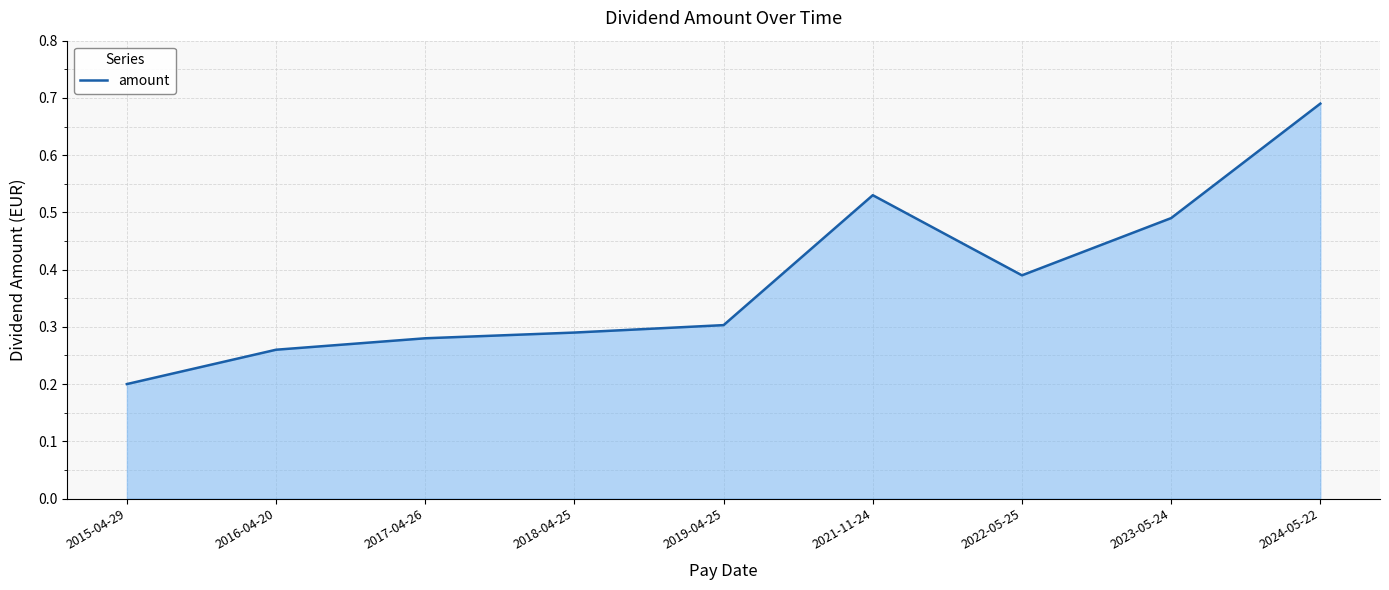

What position from the left is 2023-05-24?

8